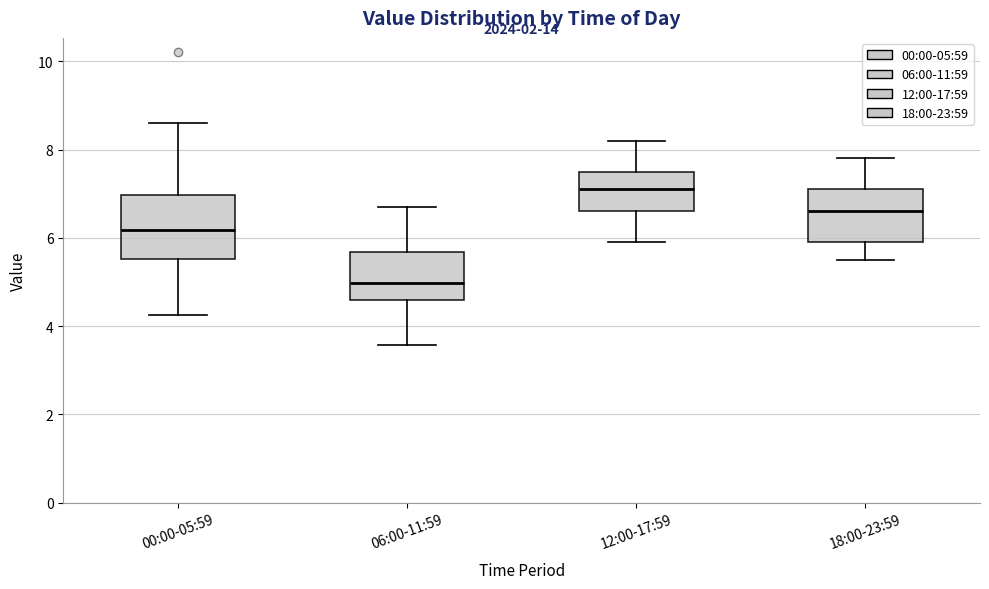

Which box's median line is the lowest?

06:00-11:59